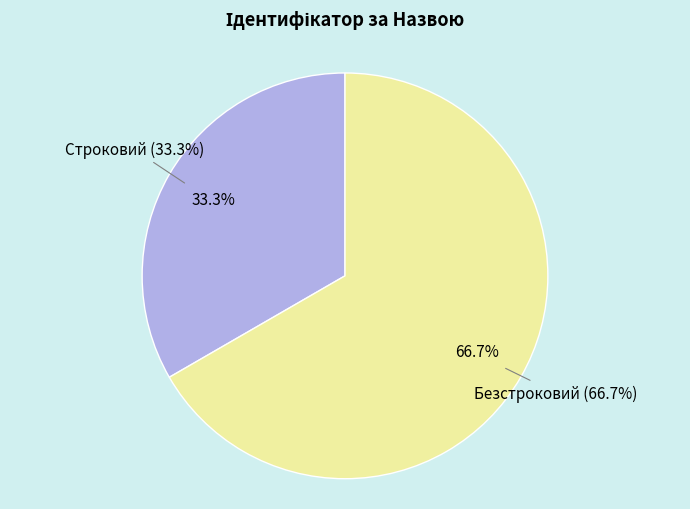

How much of the chart is everything except Строковий?

66.7%